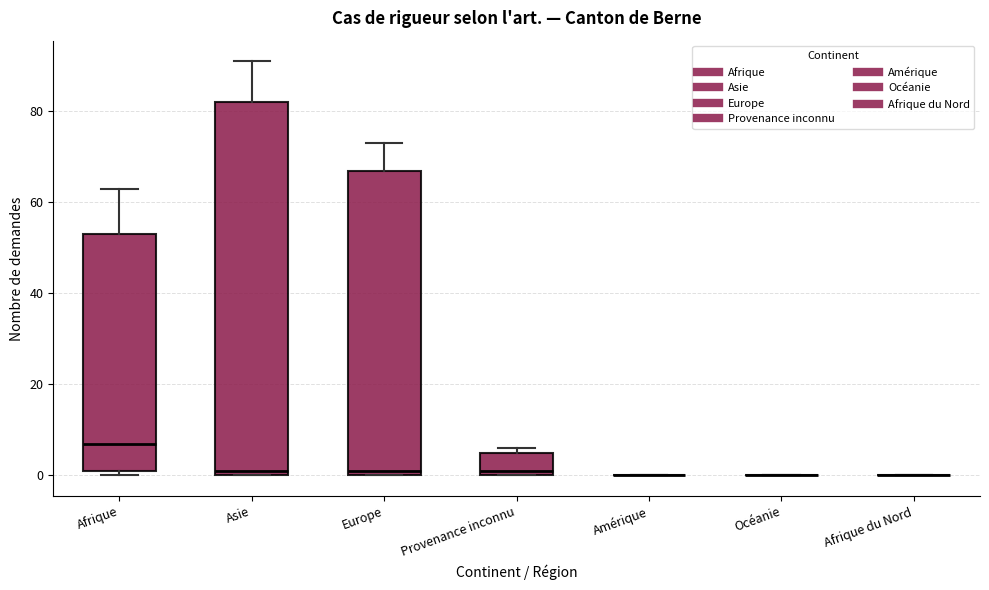

Reading left to right, read every box against the y-axis: the position of its median line, the range the box covers, and the ends of its whiskers. The values are not printed on the chart, so give them approximately, as read against the axis.

Afrique: median 8, box 2 to 54, whiskers 0 to 64
Asie: median 2, box 0 to 82, whiskers 0 to 92
Europe: median 2, box 0 to 68, whiskers 0 to 74
Provenance inconnu: median 2, box 0 to 6, whiskers 0 to 6 (just above the box's upper edge)
Amérique: box collapsed to a line at 0, whiskers 0 to 0
Océanie: box collapsed to a line at 0, whiskers 0 to 0
Afrique du Nord: box collapsed to a line at 0, whiskers 0 to 0